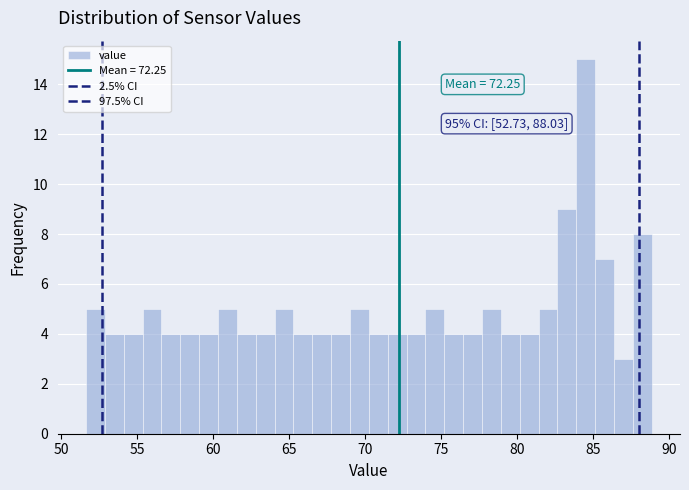

Read against the x-axis, roughly where is the centre of the tallest bar?

84.5